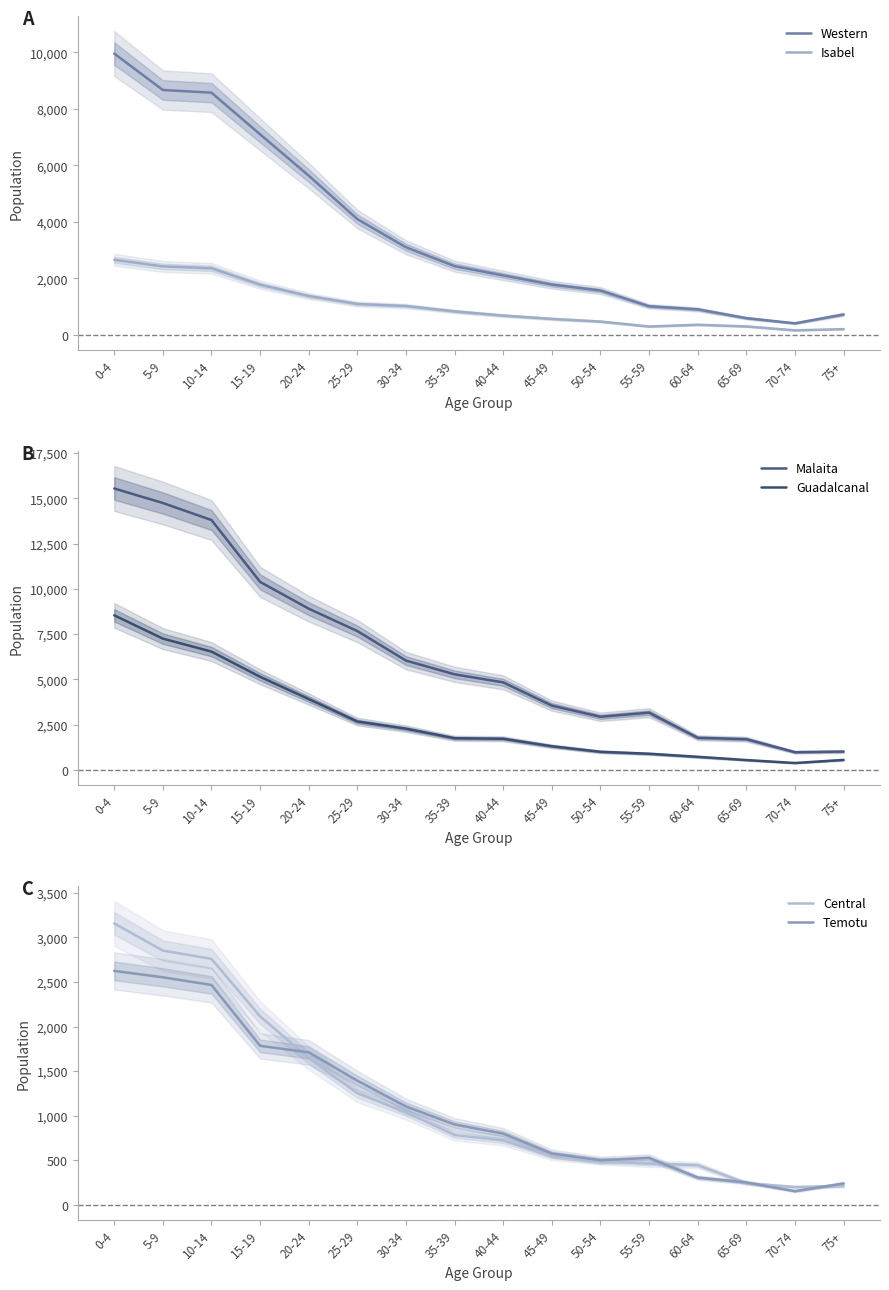

What is the average value of the Isabel series?

1039